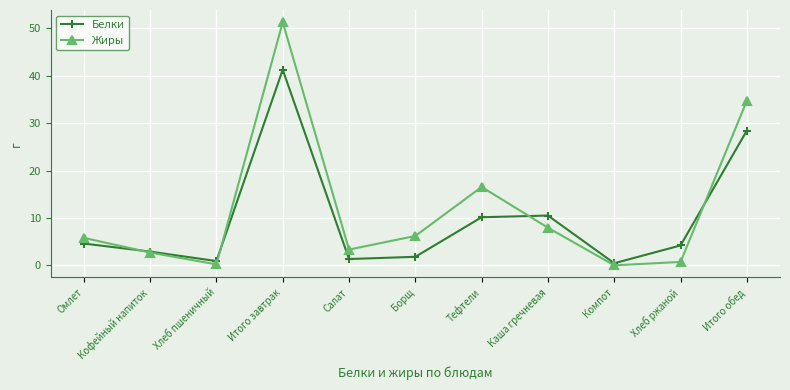

Which series changed the most between Омлет and Каша гречневая?

Белки